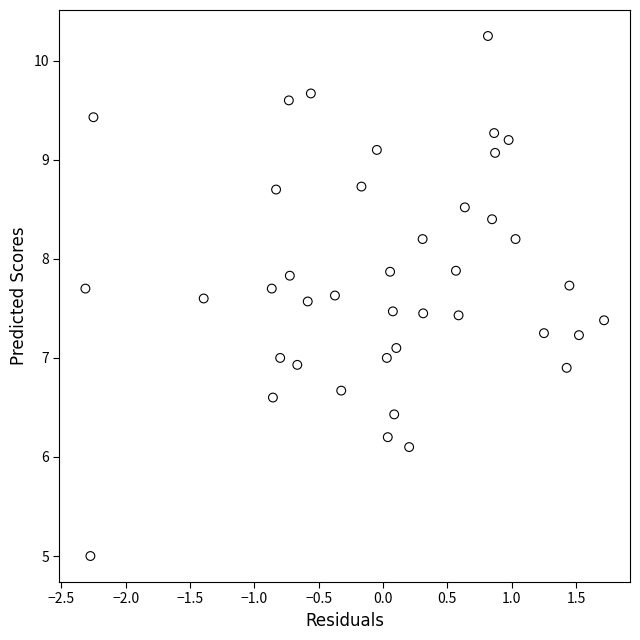

What is the range of X values (max minus min)?

4.0